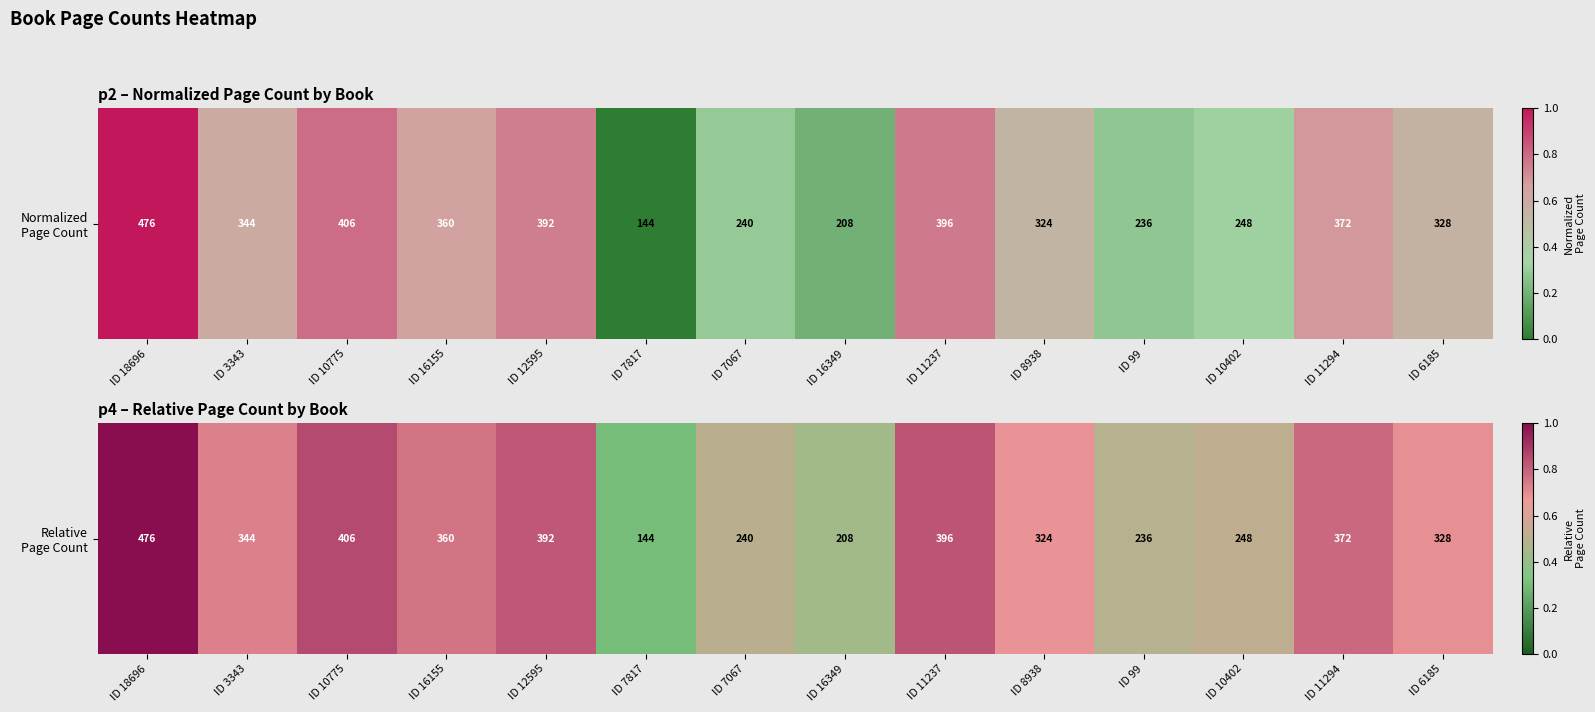

Where is the data nearest to the value 0?

ID 7817